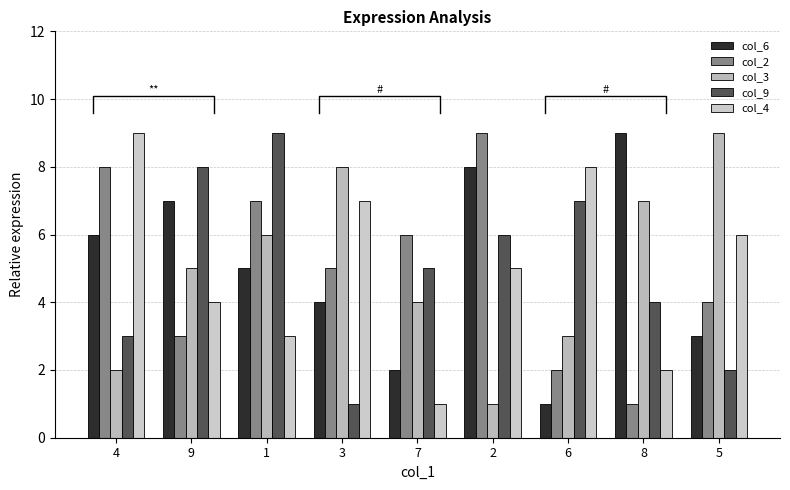

Is it true that col_4 equals 2 at 9?

False